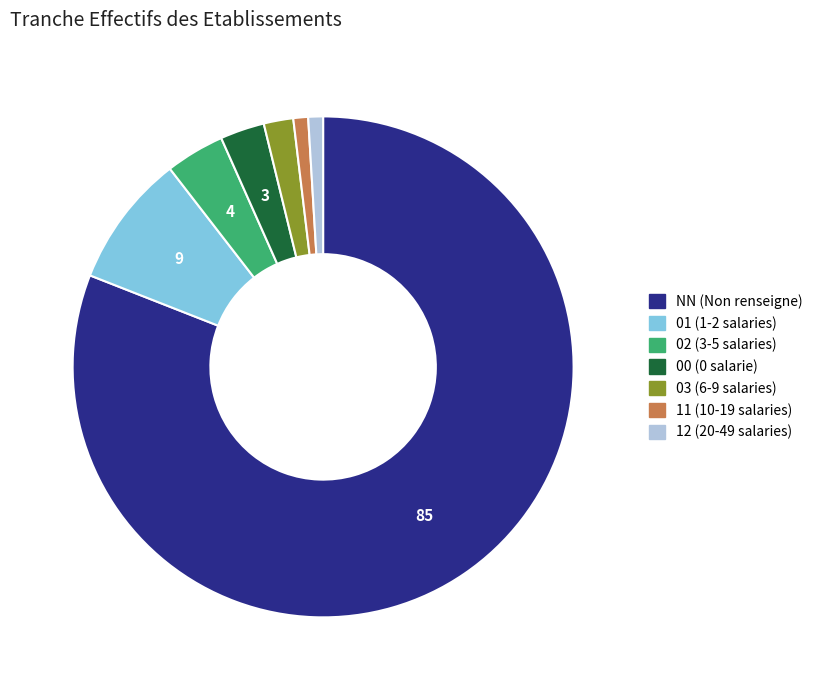

The 03 slice represents 2% of the pie. True or false?

True